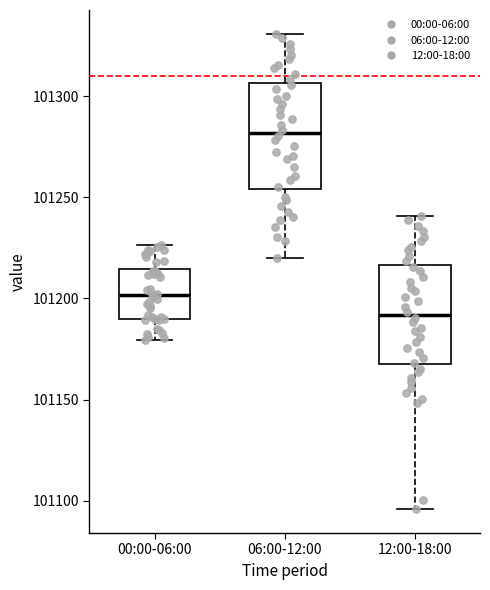

Reading left to right, read every box against the y-axis: the position of its median line, the range the box covers, and the ends of its whiskers. The values are not printed on the chart, so give them approximately, as read against the axis.

00:00-06:00: median 101200, box 101190 to 101215, whiskers 101180 to 101225
06:00-12:00: median 101280, box 101255 to 101305, whiskers 101220 to 101330
12:00-18:00: median 101190, box 101165 to 101215, whiskers 101095 to 101240